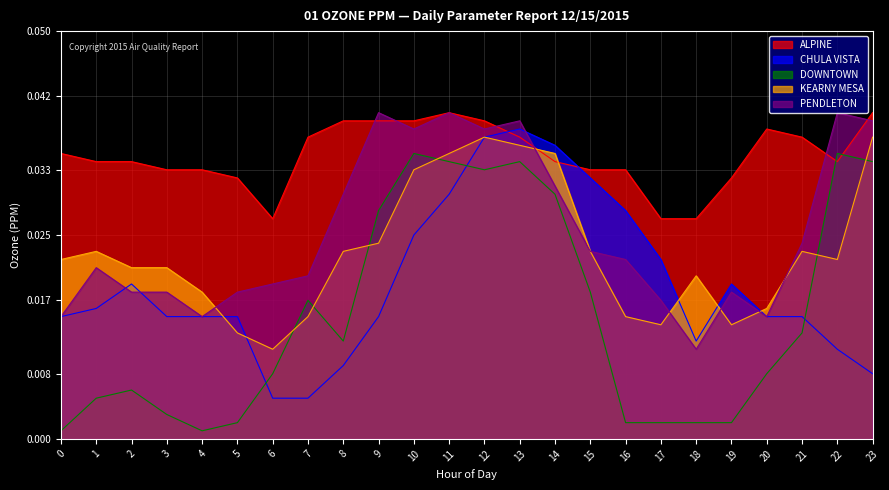

Rank the series at 16 from lowest to highest value.

DOWNTOWN, KEARNY MESA, PENDLETON, CHULA VISTA, ALPINE